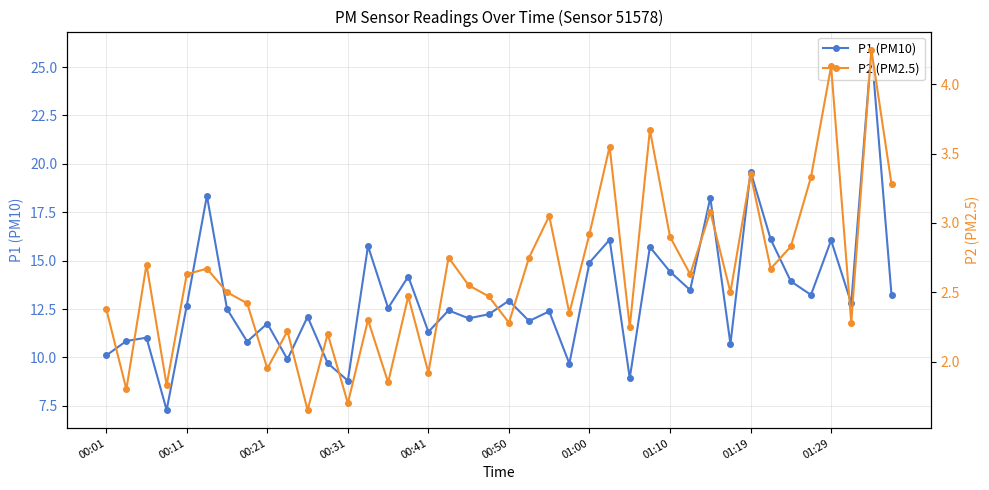

True or false: P1 (PM10) has a value of 19.6 at 01:19.

True